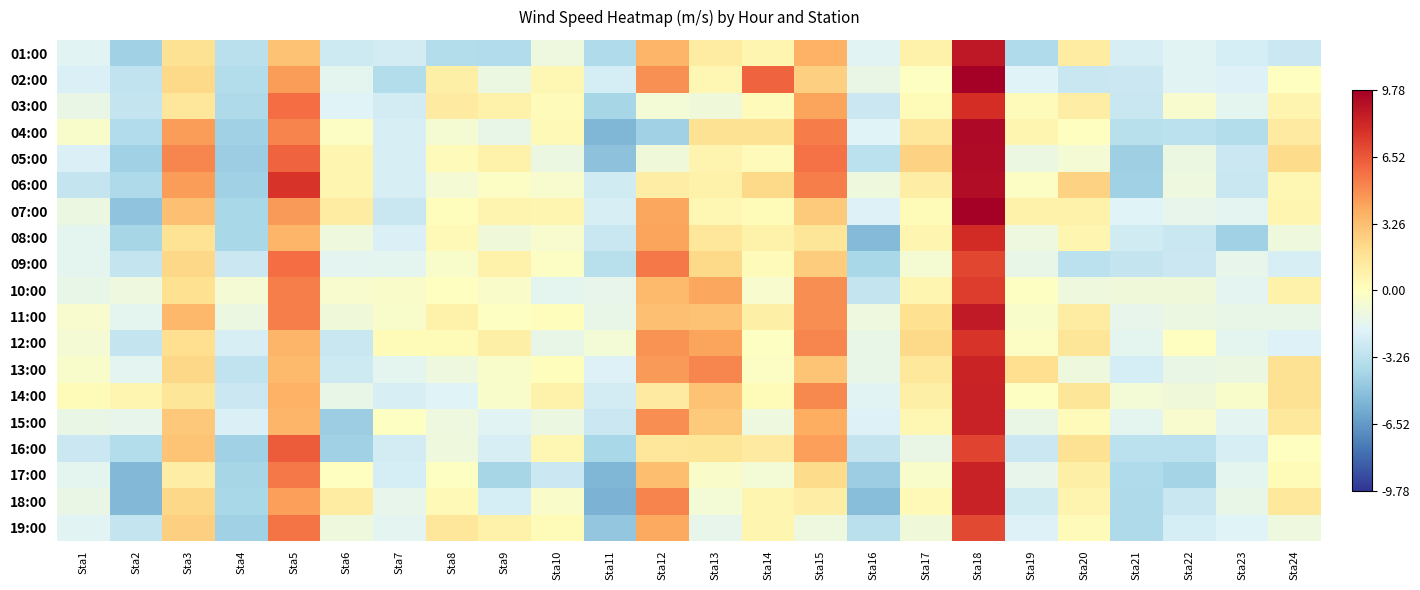

Reading left to right, extract all data points from this chart.

01:00: Sta1=-1.8	Sta2=-4.2	Sta3=1.8	Sta4=-3.3	Sta5=3.1	Sta6=-2.6	Sta7=-2.4	Sta8=-3.5	Sta9=-3.6	Sta10=-1.1	Sta11=-3.7	Sta12=3.6	Sta13=1.2	Sta14=0.6	Sta15=3.7	Sta16=-1.8	Sta17=0.8	Sta18=8.8	Sta19=-3.7	Sta20=1.2	Sta21=-2.2	Sta22=-1.8	Sta23=-2.3	Sta24=-2.7
02:00: Sta1=-2.1	Sta2=-3.1	Sta3=2.2	Sta4=-3.5	Sta5=4.4	Sta6=-1.6	Sta7=-3.5	Sta8=1.0	Sta9=-1.2	Sta10=0.5	Sta11=-2.3	Sta12=4.8	Sta13=0.5	Sta14=6.2	Sta15=2.6	Sta16=-1.3	Sta17=-0.1	Sta18=9.8	Sta19=-1.9	Sta20=-2.8	Sta21=-2.7	Sta22=-1.8	Sta23=-2.0	Sta24=-0.0
03:00: Sta1=-1.3	Sta2=-2.9	Sta3=1.5	Sta4=-3.8	Sta5=5.9	Sta6=-1.9	Sta7=-2.4	Sta8=1.3	Sta9=0.9	Sta10=0.2	Sta11=-4.0	Sta12=-0.8	Sta13=-0.9	Sta14=0.2	Sta15=4.2	Sta16=-2.7	Sta17=0.3	Sta18=7.9	Sta19=0.2	Sta20=1.1	Sta21=-2.8	Sta22=-0.5	Sta23=-1.6	Sta24=0.7
04:00: Sta1=-0.4	Sta2=-3.6	Sta3=4.4	Sta4=-4.2	Sta5=5.2	Sta6=-0.2	Sta7=-2.2	Sta8=-0.6	Sta9=-1.4	Sta10=0.4	Sta11=-5.4	Sta12=-4.2	Sta13=1.8	Sta14=1.8	Sta15=5.4	Sta16=-1.9	Sta17=1.5	Sta18=9.4	Sta19=0.6	Sta20=-0.0	Sta21=-3.4	Sta22=-3.2	Sta23=-3.5	Sta24=1.3
05:00: Sta1=-2.1	Sta2=-4.2	Sta3=5.1	Sta4=-4.4	Sta5=6.2	Sta6=0.6	Sta7=-2.2	Sta8=0.2	Sta9=0.8	Sta10=-1.2	Sta11=-4.9	Sta12=-0.9	Sta13=0.7	Sta14=0.2	Sta15=5.7	Sta16=-3.2	Sta17=2.5	Sta18=9.3	Sta19=-1.2	Sta20=-0.7	Sta21=-4.3	Sta22=-1.2	Sta23=-2.7	Sta24=2.1
06:00: Sta1=-2.9	Sta2=-3.8	Sta3=4.4	Sta4=-4.2	Sta5=7.7	Sta6=0.6	Sta7=-2.2	Sta8=-0.7	Sta9=-0.2	Sta10=-0.5	Sta11=-2.5	Sta12=1.1	Sta13=0.9	Sta14=2.2	Sta15=5.3	Sta16=-1.0	Sta17=1.1	Sta18=9.2	Sta19=-0.2	Sta20=2.5	Sta21=-4.2	Sta22=-1.1	Sta23=-2.8	Sta24=0.5
07:00: Sta1=-1.2	Sta2=-4.8	Sta3=3.2	Sta4=-3.9	Sta5=4.5	Sta6=1.2	Sta7=-2.8	Sta8=0.1	Sta9=0.7	Sta10=0.6	Sta11=-2.2	Sta12=4.1	Sta13=0.5	Sta14=0.3	Sta15=2.8	Sta16=-2.0	Sta17=0.3	Sta18=9.8	Sta19=0.8	Sta20=0.8	Sta21=-1.9	Sta22=-1.5	Sta23=-1.7	Sta24=0.6
08:00: Sta1=-1.6	Sta2=-4.0	Sta3=1.7	Sta4=-3.9	Sta5=3.6	Sta6=-1.0	Sta7=-2.1	Sta8=0.4	Sta9=-0.9	Sta10=-0.5	Sta11=-2.8	Sta12=4.2	Sta13=1.5	Sta14=0.9	Sta15=1.6	Sta16=-5.2	Sta17=0.6	Sta18=8.0	Sta19=-1.1	Sta20=0.6	Sta21=-2.5	Sta22=-2.8	Sta23=-4.2	Sta24=-1.0
09:00: Sta1=-1.6	Sta2=-2.9	Sta3=2.3	Sta4=-2.7	Sta5=5.9	Sta6=-1.7	Sta7=-1.6	Sta8=-0.4	Sta9=0.8	Sta10=-0.2	Sta11=-3.4	Sta12=5.5	Sta13=2.2	Sta14=0.2	Sta15=2.7	Sta16=-3.9	Sta17=-0.6	Sta18=7.1	Sta19=-1.4	Sta20=-3.2	Sta21=-2.9	Sta22=-2.7	Sta23=-1.5	Sta24=-2.2
10:00: Sta1=-1.4	Sta2=-1.1	Sta3=1.9	Sta4=-0.7	Sta5=5.3	Sta6=-0.5	Sta7=-0.3	Sta8=-0.0	Sta9=-0.3	Sta10=-1.6	Sta11=-1.5	Sta12=3.4	Sta13=4.1	Sta14=-0.5	Sta15=4.9	Sta16=-2.9	Sta17=0.6	Sta18=7.4	Sta19=-0.1	Sta20=-1.0	Sta21=-0.9	Sta22=-0.9	Sta23=-1.7	Sta24=0.9
11:00: Sta1=-0.5	Sta2=-1.6	Sta3=3.5	Sta4=-1.2	Sta5=5.3	Sta6=-0.9	Sta7=-0.4	Sta8=0.9	Sta9=-0.1	Sta10=0.1	Sta11=-1.4	Sta12=3.2	Sta13=3.1	Sta14=1.0	Sta15=4.9	Sta16=-1.1	Sta17=1.9	Sta18=8.7	Sta19=-0.4	Sta20=1.2	Sta21=-1.5	Sta22=-1.2	Sta23=-1.4	Sta24=-1.4
12:00: Sta1=-0.7	Sta2=-2.9	Sta3=2.0	Sta4=-2.2	Sta5=3.6	Sta6=-2.8	Sta7=0.3	Sta8=0.3	Sta9=1.0	Sta10=-1.4	Sta11=-0.8	Sta12=4.7	Sta13=4.2	Sta14=-0.1	Sta15=5.1	Sta16=-1.4	Sta17=2.2	Sta18=7.7	Sta19=-0.2	Sta20=1.6	Sta21=-1.6	Sta22=-0.0	Sta23=-1.6	Sta24=-2.0
13:00: Sta1=-0.4	Sta2=-1.7	Sta3=2.3	Sta4=-3.1	Sta5=3.4	Sta6=-2.6	Sta7=-1.6	Sta8=-1.1	Sta9=-0.4	Sta10=0.1	Sta11=-2.0	Sta12=4.5	Sta13=5.1	Sta14=-0.2	Sta15=3.0	Sta16=-1.4	Sta17=1.4	Sta18=8.3	Sta19=2.0	Sta20=-1.0	Sta21=-2.3	Sta22=-1.3	Sta23=-1.2	Sta24=1.8
14:00: Sta1=0.3	Sta2=0.6	Sta3=1.6	Sta4=-2.7	Sta5=3.7	Sta6=-1.4	Sta7=-2.2	Sta8=-1.9	Sta9=-0.4	Sta10=0.9	Sta11=-2.4	Sta12=1.3	Sta13=3.1	Sta14=0.3	Sta15=5.0	Sta16=-1.8	Sta17=1.0	Sta18=8.4	Sta19=-0.1	Sta20=1.6	Sta21=-0.8	Sta22=-0.9	Sta23=-0.4	Sta24=1.8
15:00: Sta1=-1.3	Sta2=-1.5	Sta3=2.9	Sta4=-2.1	Sta5=3.6	Sta6=-4.4	Sta7=-0.1	Sta8=-1.1	Sta9=-1.8	Sta10=-1.2	Sta11=-2.7	Sta12=4.9	Sta13=2.8	Sta14=-1.1	Sta15=3.9	Sta16=-2.0	Sta17=0.5	Sta18=8.4	Sta19=-1.3	Sta20=0.2	Sta21=-1.6	Sta22=-0.5	Sta23=-1.7	Sta24=1.4
16:00: Sta1=-2.7	Sta2=-3.5	Sta3=3.0	Sta4=-4.2	Sta5=6.4	Sta6=-4.2	Sta7=-2.4	Sta8=-1.0	Sta9=-2.2	Sta10=0.5	Sta11=-3.9	Sta12=1.5	Sta13=1.6	Sta14=1.3	Sta15=4.3	Sta16=-2.9	Sta17=-1.3	Sta18=7.2	Sta19=-2.7	Sta20=1.8	Sta21=-3.2	Sta22=-3.2	Sta23=-2.2	Sta24=-0.0
17:00: Sta1=-1.6	Sta2=-5.3	Sta3=1.1	Sta4=-4.0	Sta5=5.5	Sta6=-0.0	Sta7=-2.3	Sta8=-0.1	Sta9=-4.0	Sta10=-2.7	Sta11=-5.4	Sta12=3.3	Sta13=-0.3	Sta14=-0.8	Sta15=2.1	Sta16=-4.4	Sta17=-0.4	Sta18=8.4	Sta19=-1.5	Sta20=1.0	Sta21=-3.7	Sta22=-4.1	Sta23=-1.6	Sta24=0.3
18:00: Sta1=-1.3	Sta2=-5.3	Sta3=2.3	Sta4=-3.9	Sta5=4.3	Sta6=1.2	Sta7=-1.5	Sta8=0.4	Sta9=-2.3	Sta10=-0.3	Sta11=-5.5	Sta12=5.2	Sta13=-0.8	Sta14=0.6	Sta15=1.1	Sta16=-5.1	Sta17=0.4	Sta18=8.4	Sta19=-2.5	Sta20=0.7	Sta21=-3.8	Sta22=-2.8	Sta23=-1.4	Sta24=1.4
19:00: Sta1=-1.8	Sta2=-2.9	Sta3=2.6	Sta4=-4.2	Sta5=5.6	Sta6=-1.0	Sta7=-1.7	Sta8=1.5	Sta9=0.9	Sta10=0.3	Sta11=-4.7	Sta12=4.0	Sta13=-1.5	Sta14=0.6	Sta15=-1.1	Sta16=-3.3	Sta17=-0.9	Sta18=7.0	Sta19=-2.0	Sta20=0.2	Sta21=-3.8	Sta22=-2.3	Sta23=-1.9	Sta24=-1.1